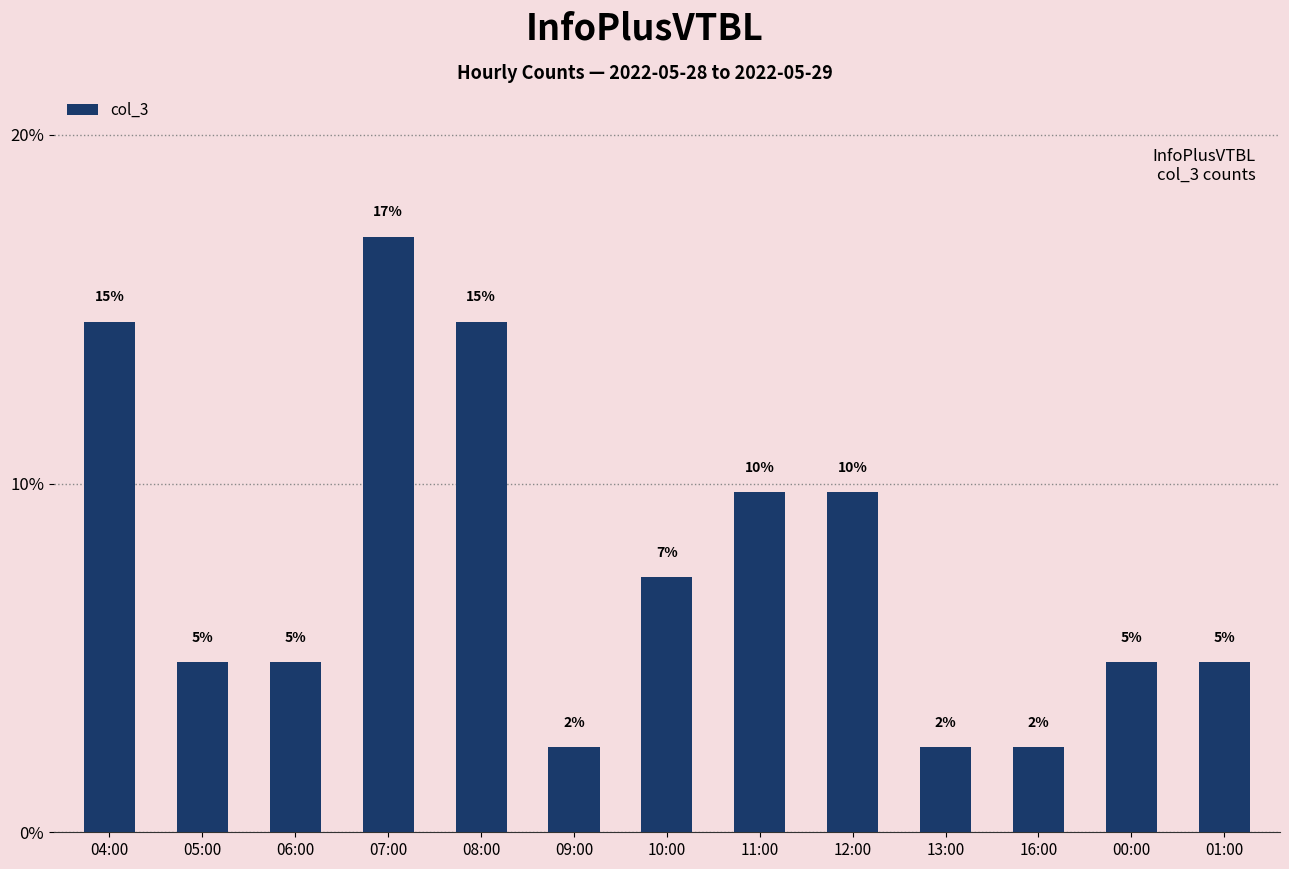

Are the bars horizontal?

No